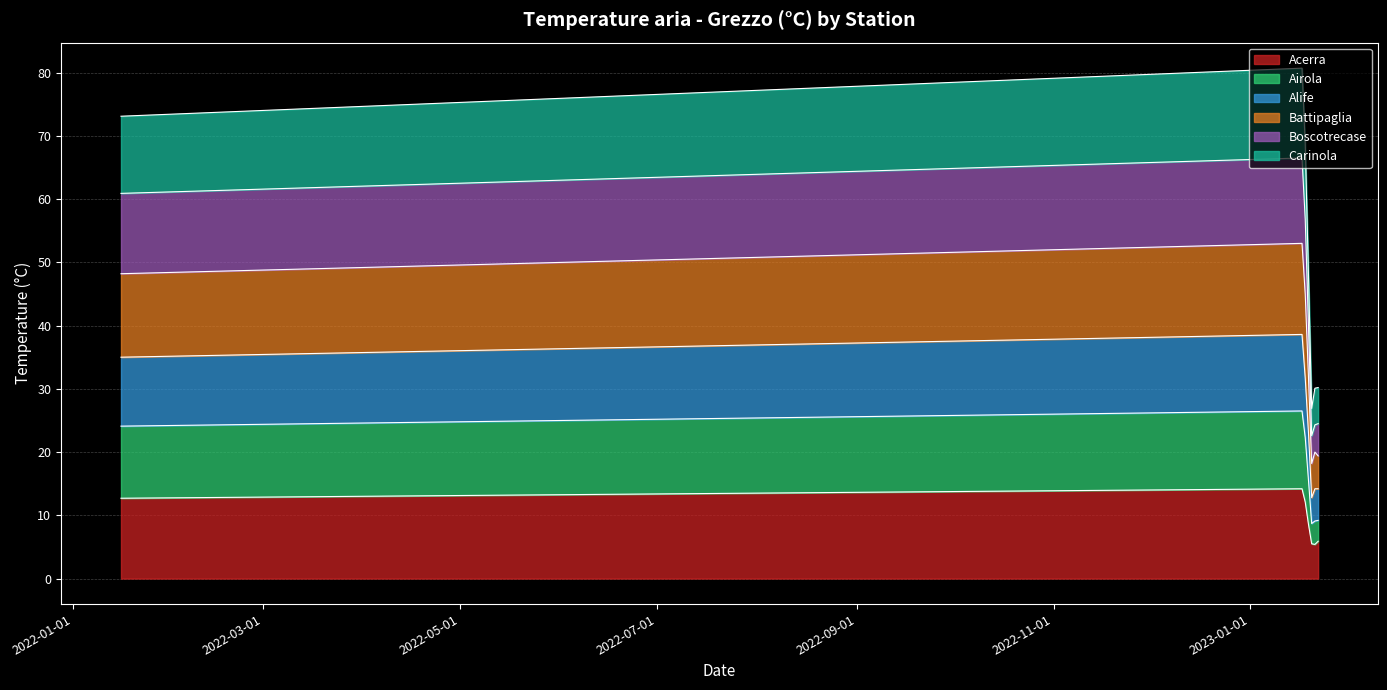

What is the maximum value for Acerra?

14.2